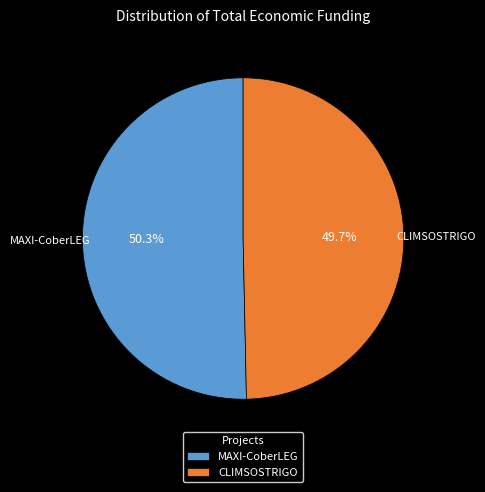

Between MAXI-CoberLEG and CLIMSOSTRIGO, which is larger?

MAXI-CoberLEG